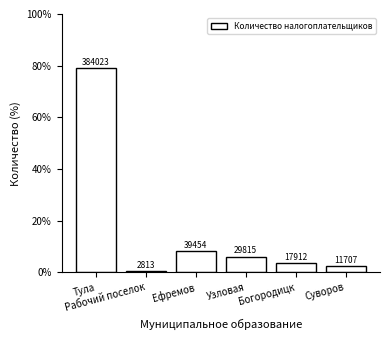

Reading left to right, what are all the values shown in this chart?

79.1	0.6	8.1	6.1	3.7	2.4